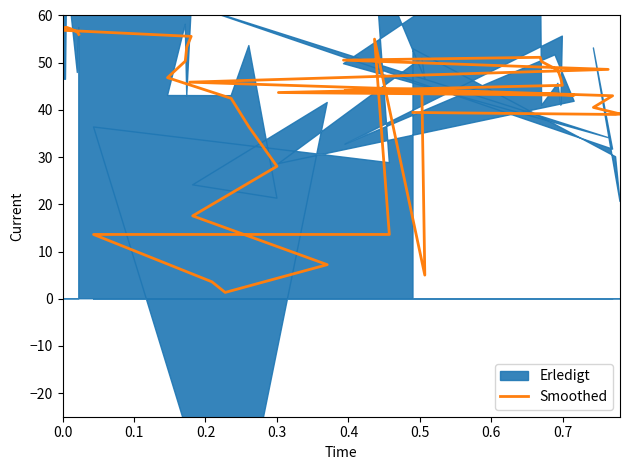

Count the number of categories in the chart.

40